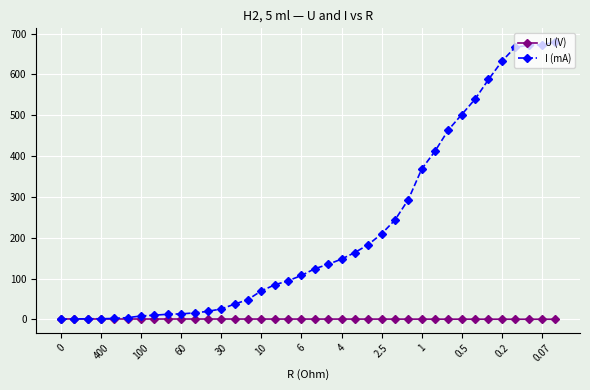

What is the value of the I (mA) point at the 22nd from the left?

147.6